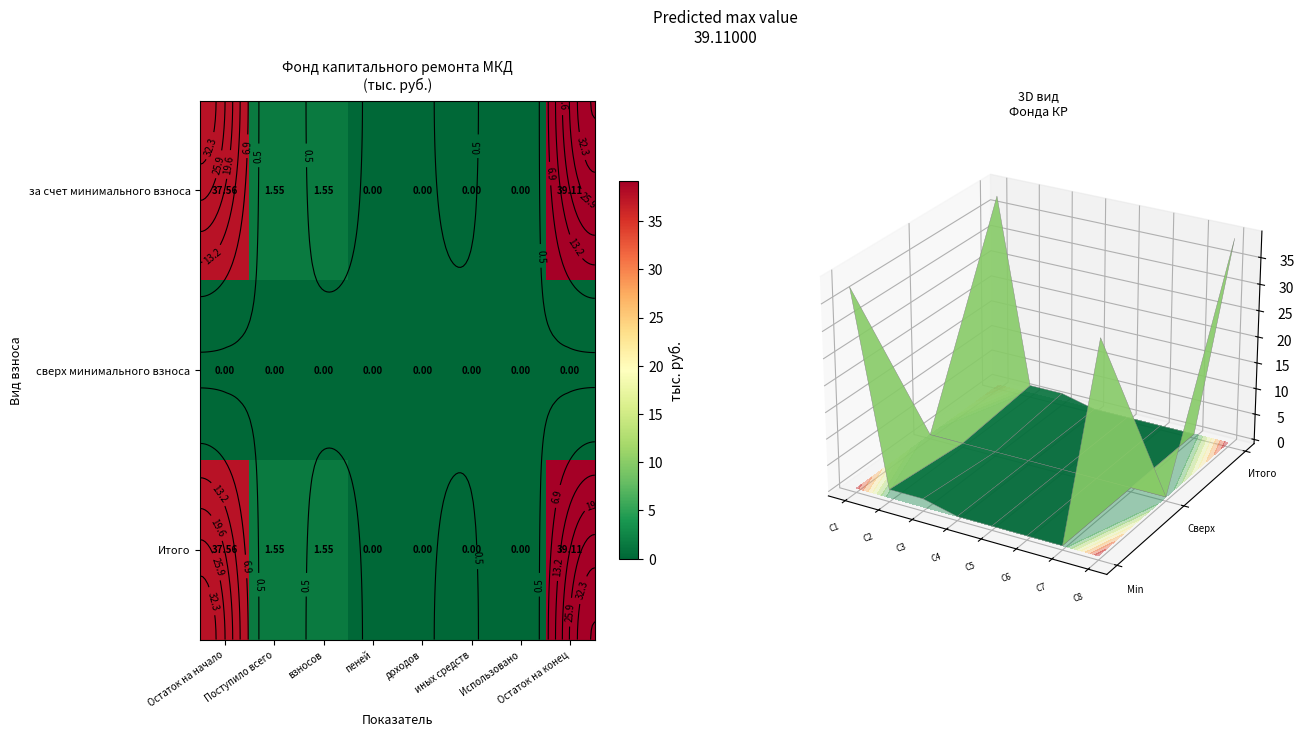

Is it true that за счет минимального взноса equals 1.6 at Поступило всего?

True